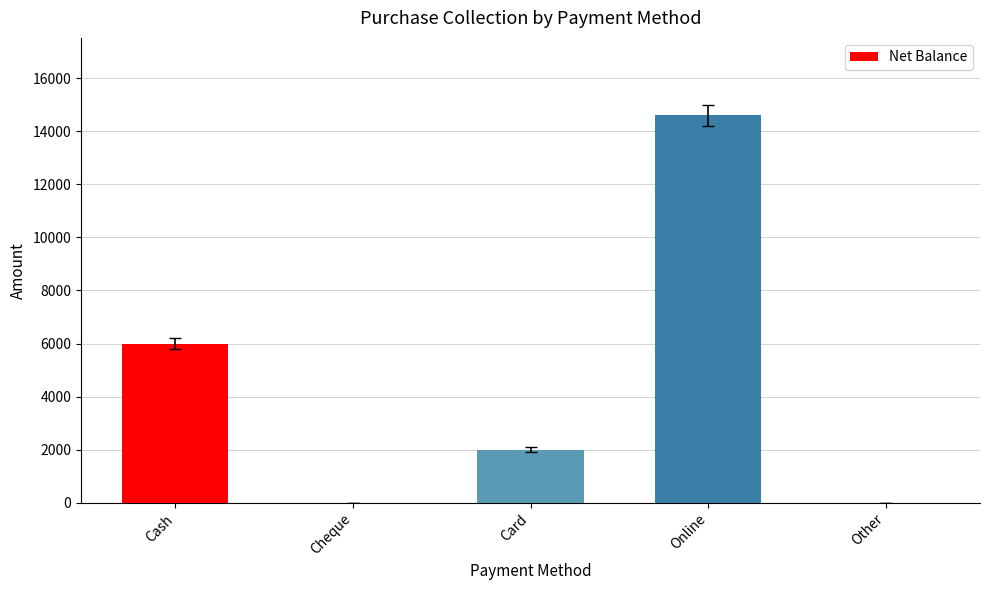

Approximately how many times larger is the value at Online compared to Cash?

2.4